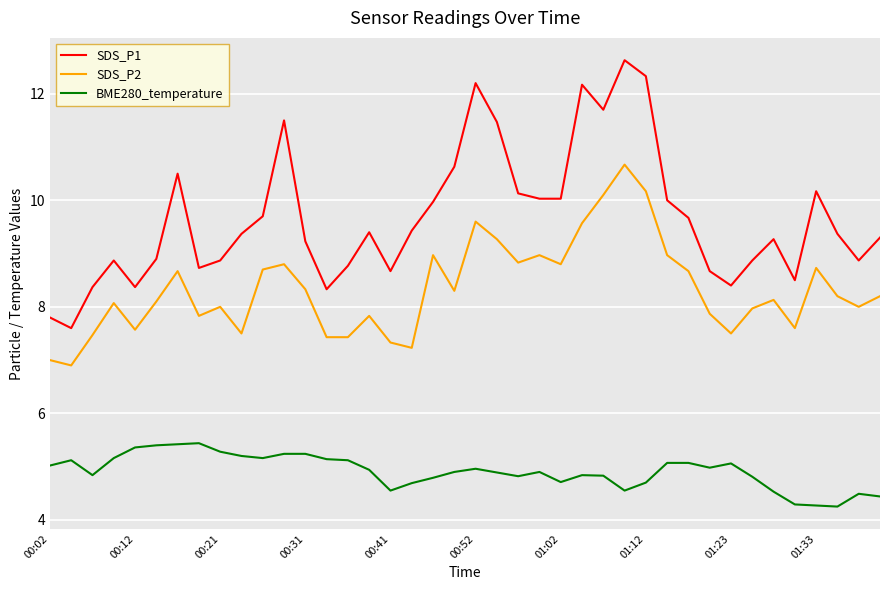

Which series has the widest spread of values?

SDS_P1